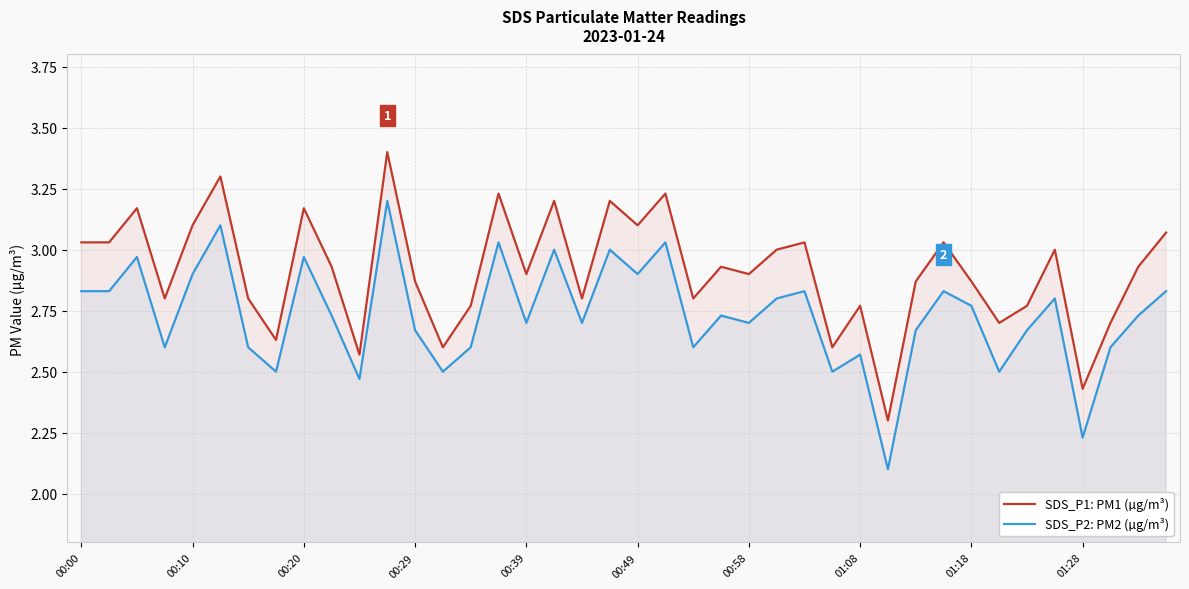

How many lines are shown in the chart?

2